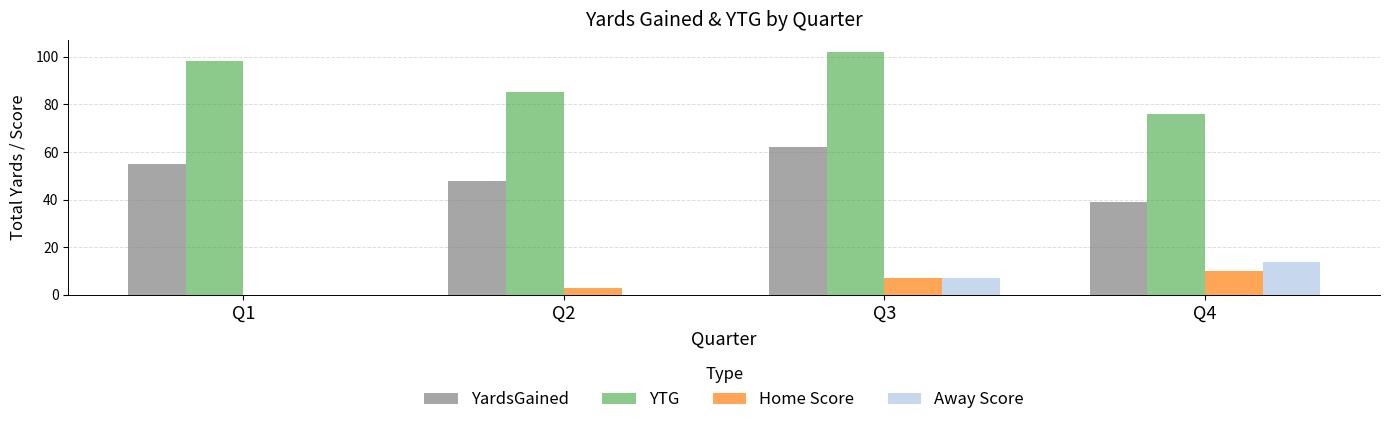

At which category is the sum across all series the highest?

Q3